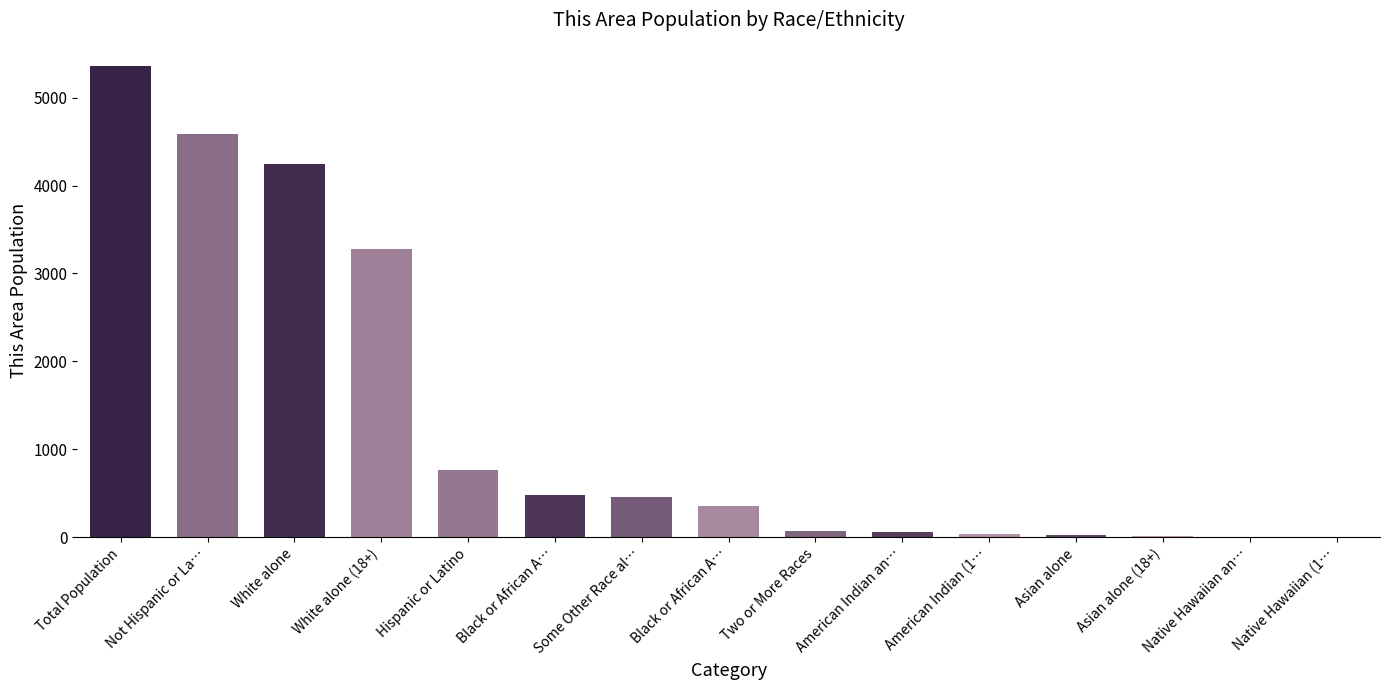

Does the chart contain stacked bars?

No